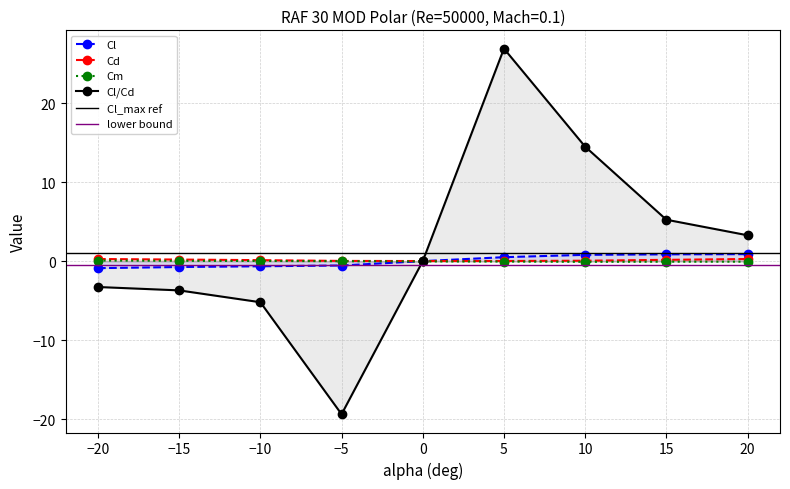

Reading right to left, list all the values displayed in this chart.

Cl: 20=0.9	15=0.9	10=0.8	5=0.5	0=0.0	-5=-0.6	-10=-0.6	-15=-0.7	-20=-0.9
Cd: 20=0.3	15=0.2	10=0.1	5=0.0	0=0.0	-5=0.0	-10=0.1	-15=0.2	-20=0.3
Cm: 20=-0.1	15=-0.1	10=-0.1	5=-0.1	0=-0.0	-5=-0.0	-10=0.0	-15=0.0	-20=0.1
Cl/Cd: 20=3.3	15=5.2	10=14.5	5=26.9	0=0.0	-5=-19.4	-10=-5.2	-15=-3.7	-20=-3.3